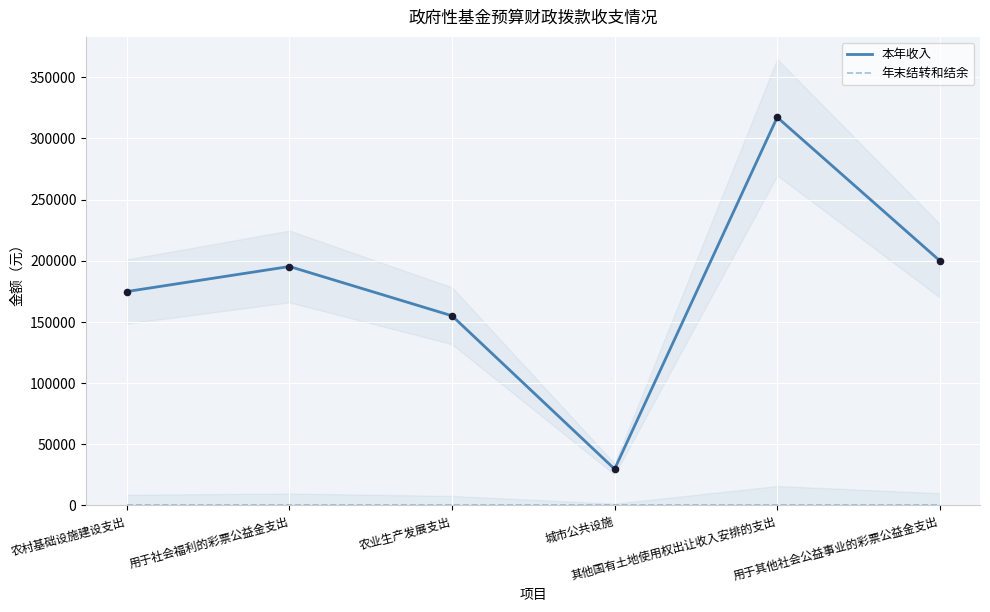

Which series has the largest total across all categories?

本年收入